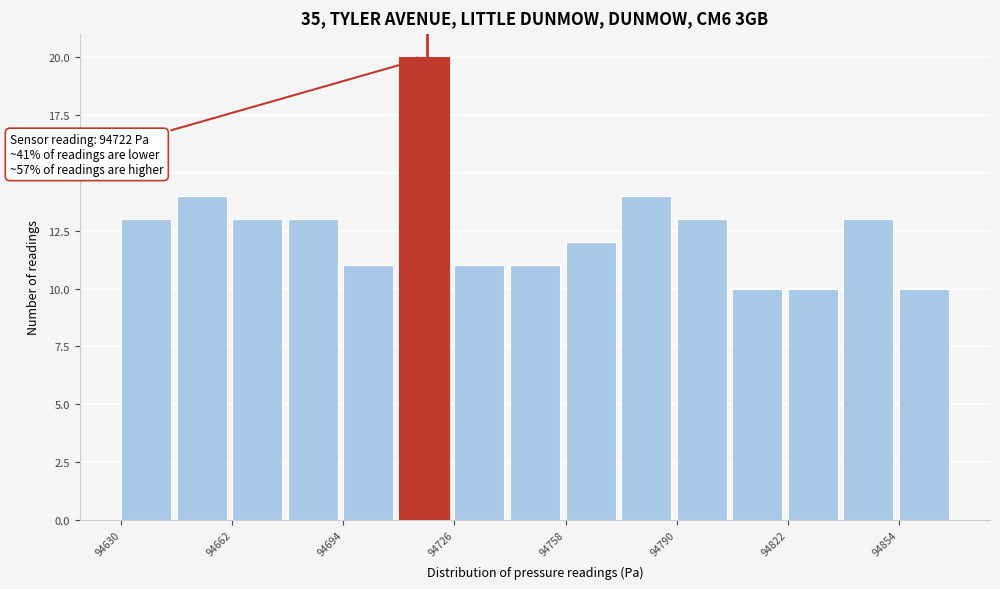

Around what value on the x-axis is the tallest bar? Give the approximate position of its centre, as read against the axis.

94715